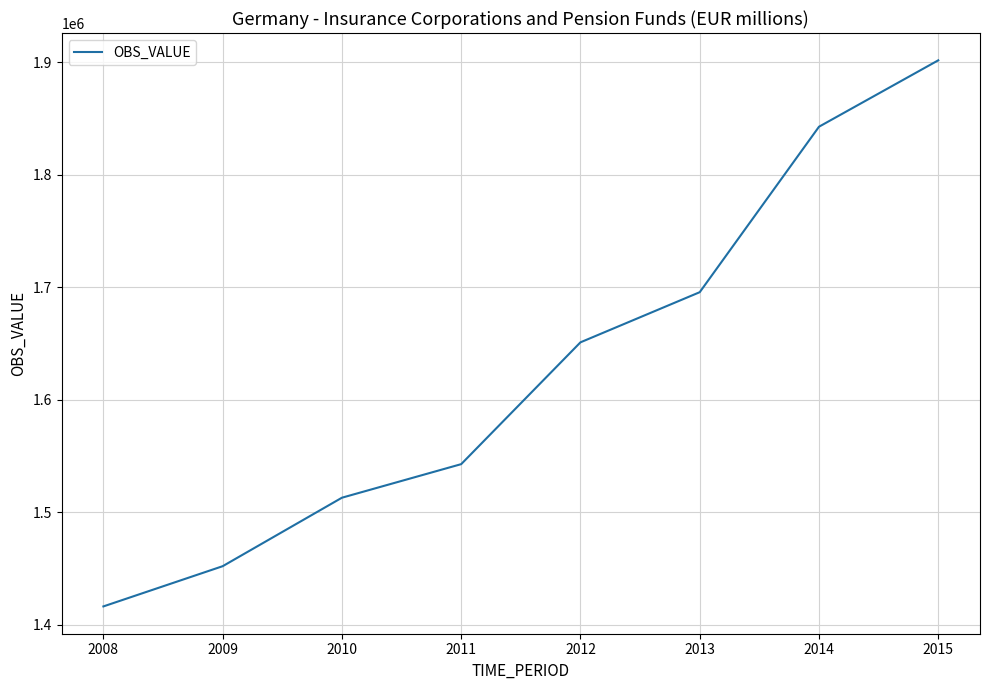

Count the number of data series in this chart.

1